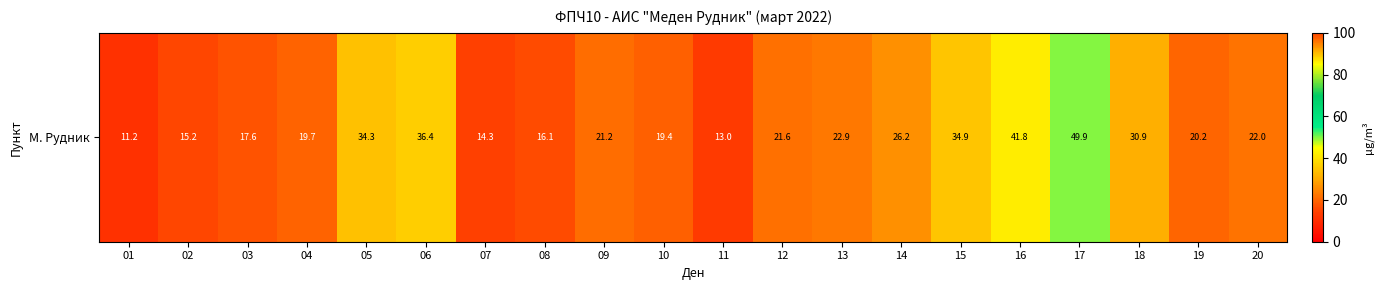

Rank the categories by value from highest to lowest.

17, 16, 06, 15, 05, 18, 14, 13, 20, 12, 09, 19, 04, 10, 03, 08, 02, 07, 11, 01